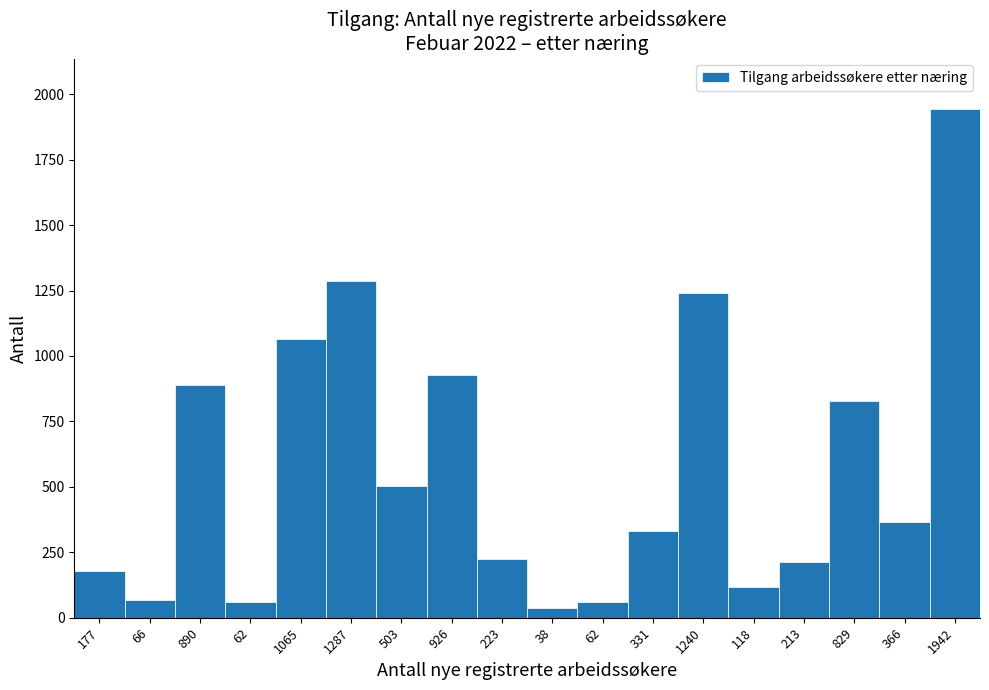

How many values are below 366?

9